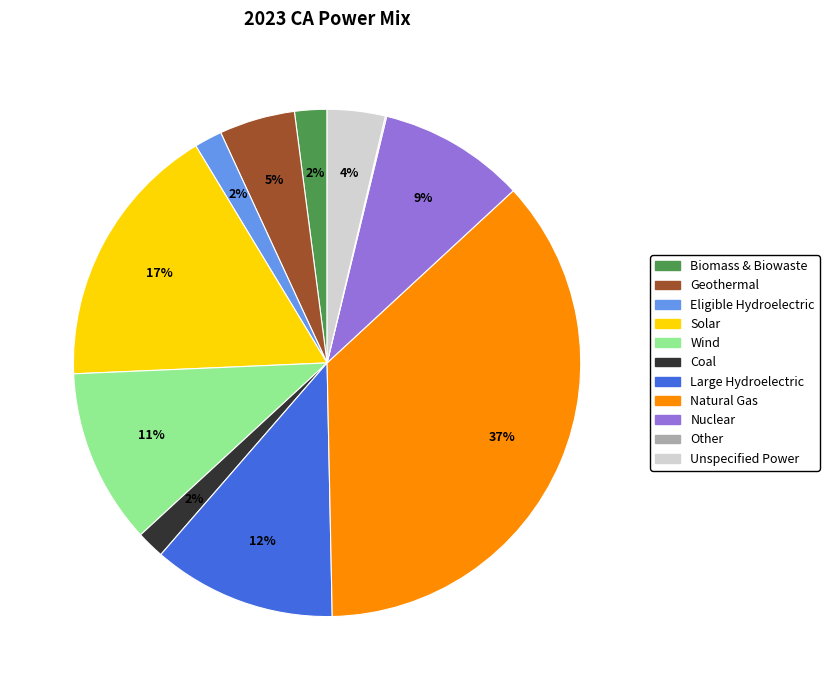

To the nearest percent, what percentage of the pie is Large Hydroelectric?

12%